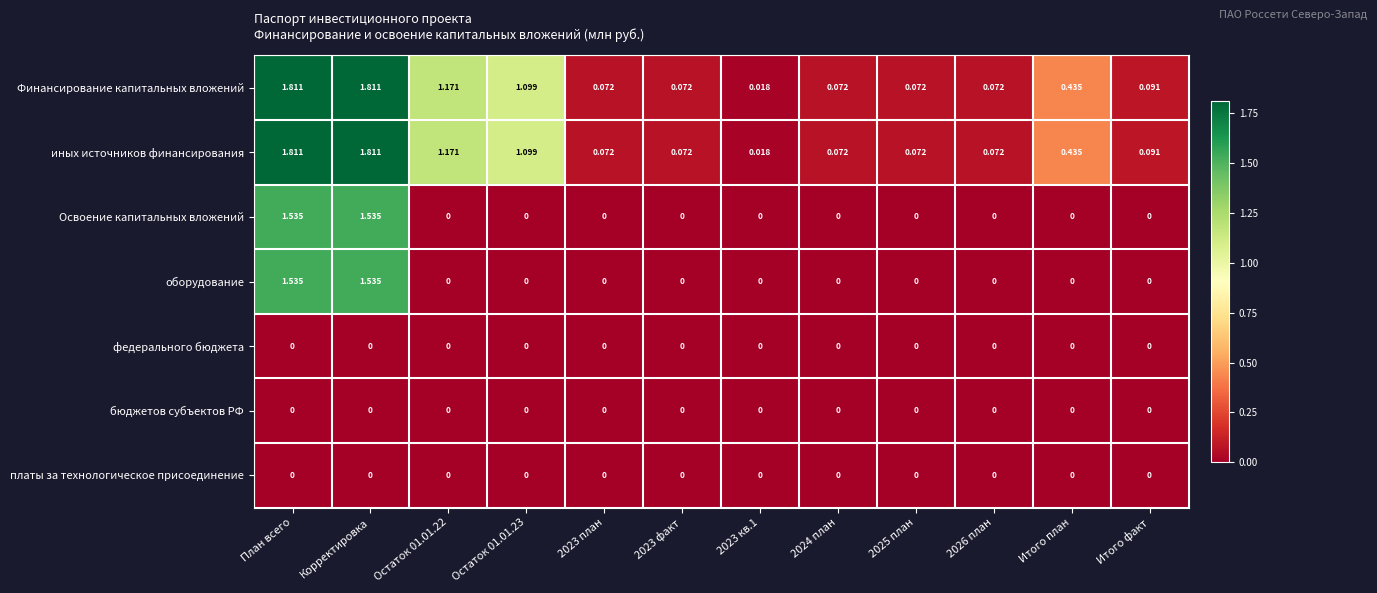

Is the value of иных источников финансирования at 2026 план greater than the value of оборудование at Итого план?

Yes